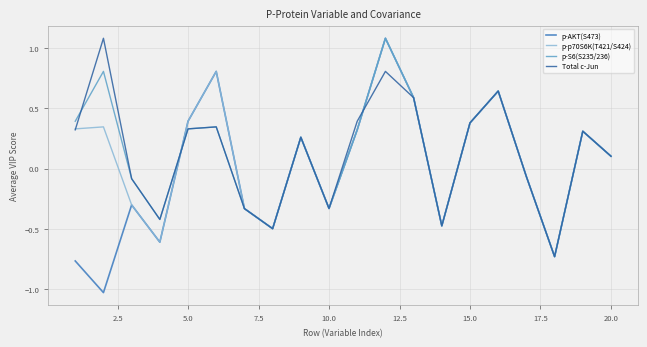

What is the maximum value for Total c-Jun?

1.1